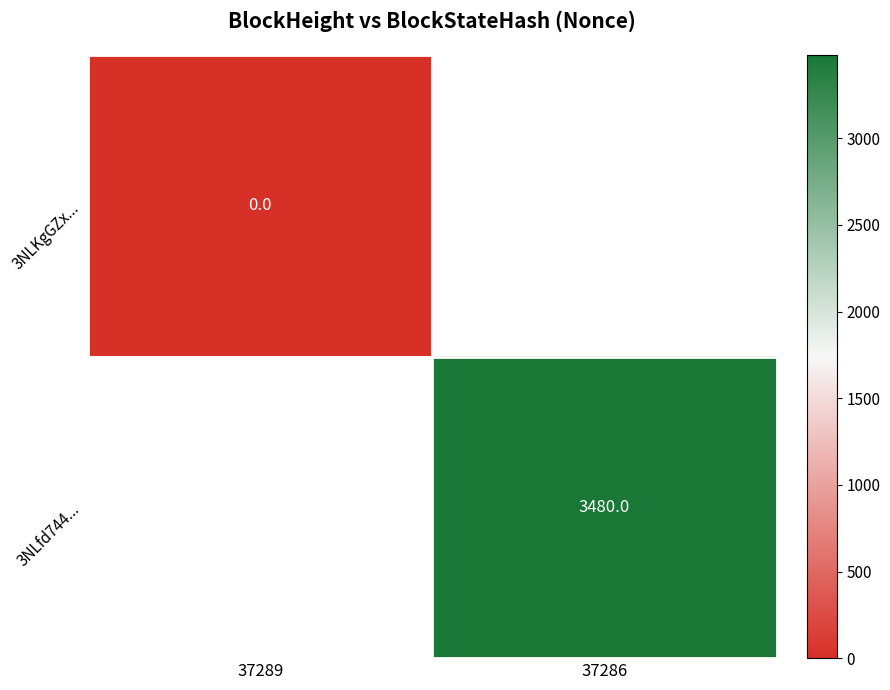

True or false: 3NLfd744... has a value of 3480 at 37286.

True